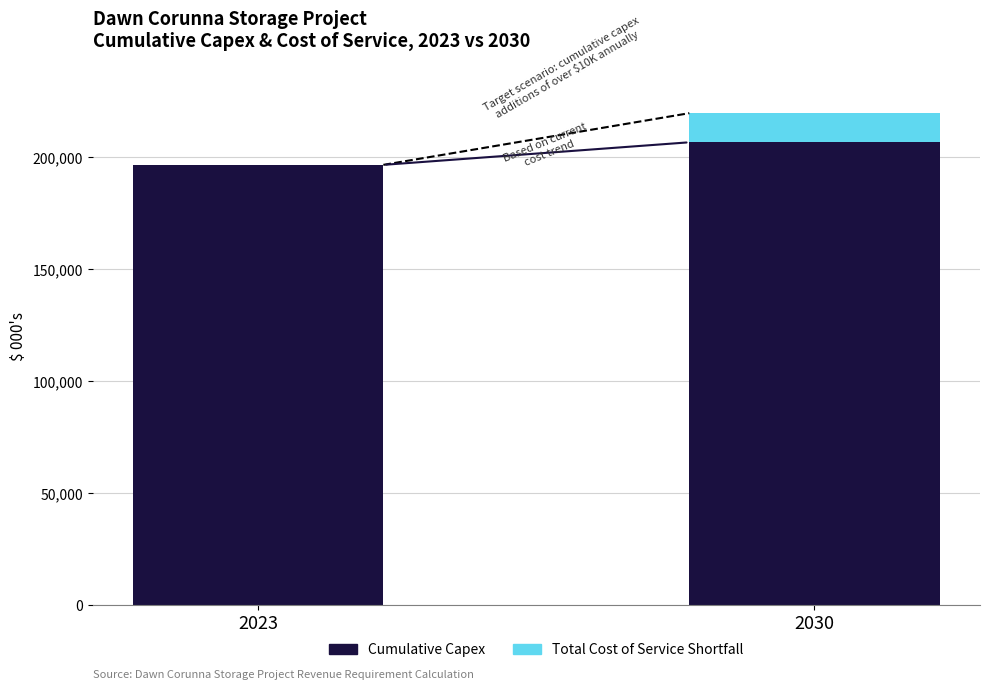

Reading right to left, list the values for the Cumulative Capex series.

2030=206387.4	2023=196308.7